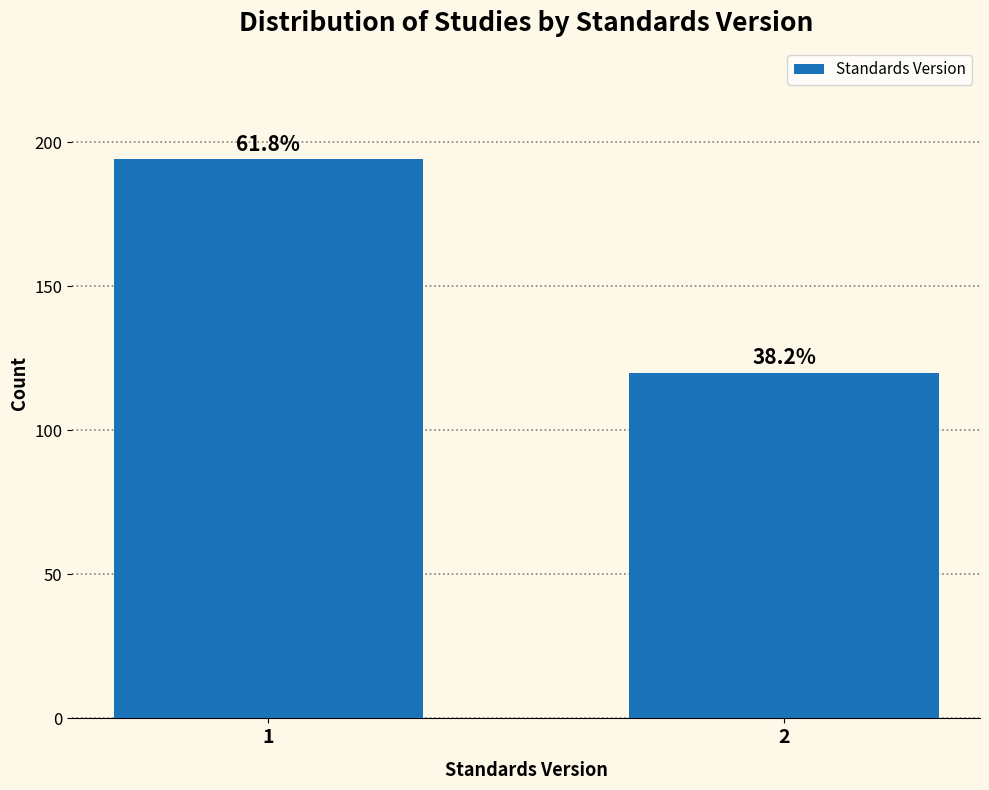

Are the bars horizontal?

No